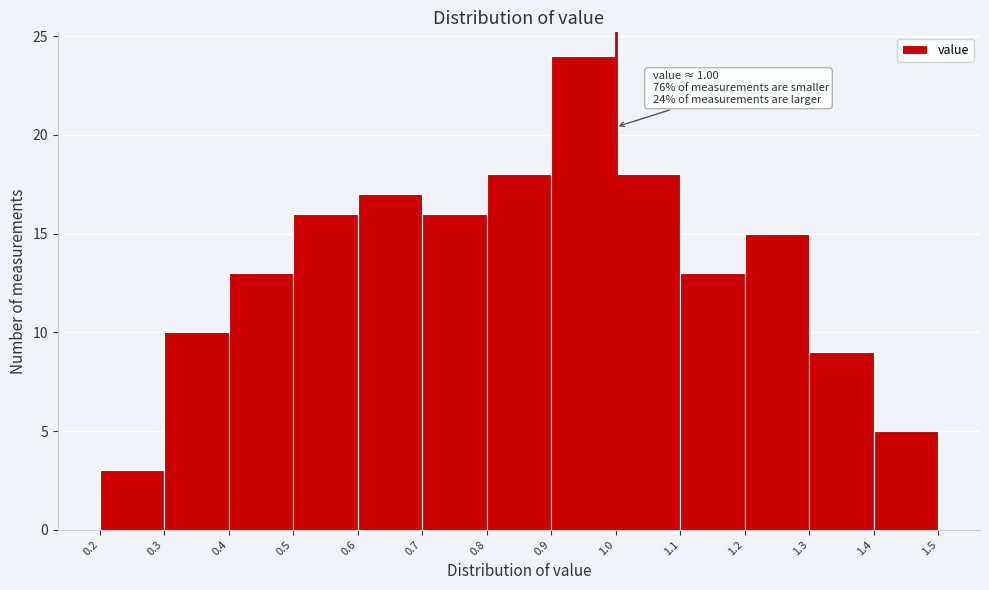

Over which range of the x-axis is the bar tallest?

0.9 to 1.0